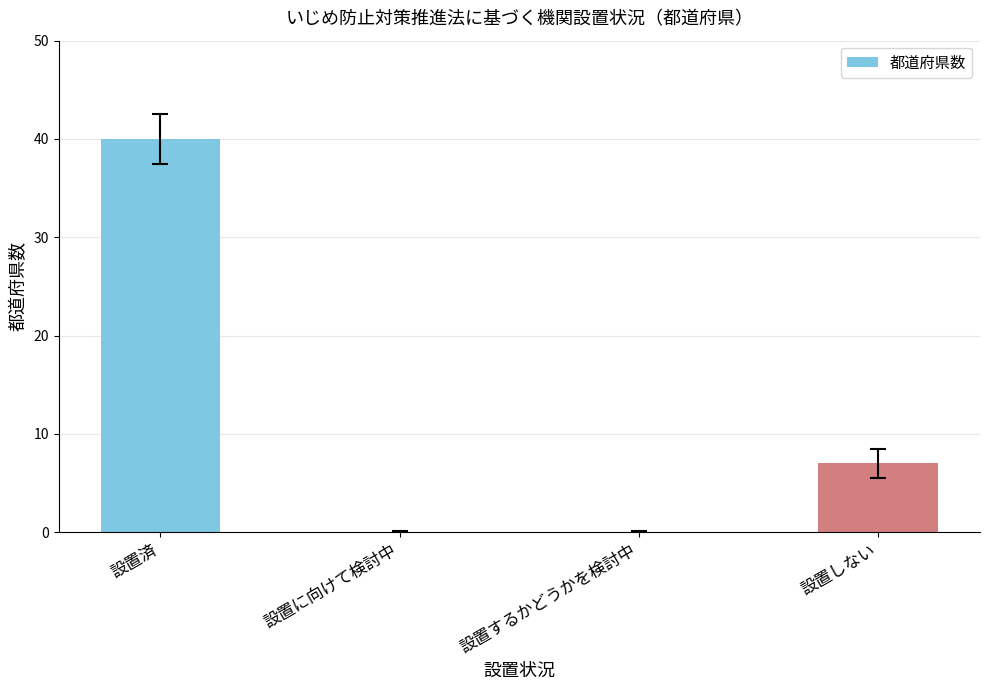

Count the number of data series in this chart.

1